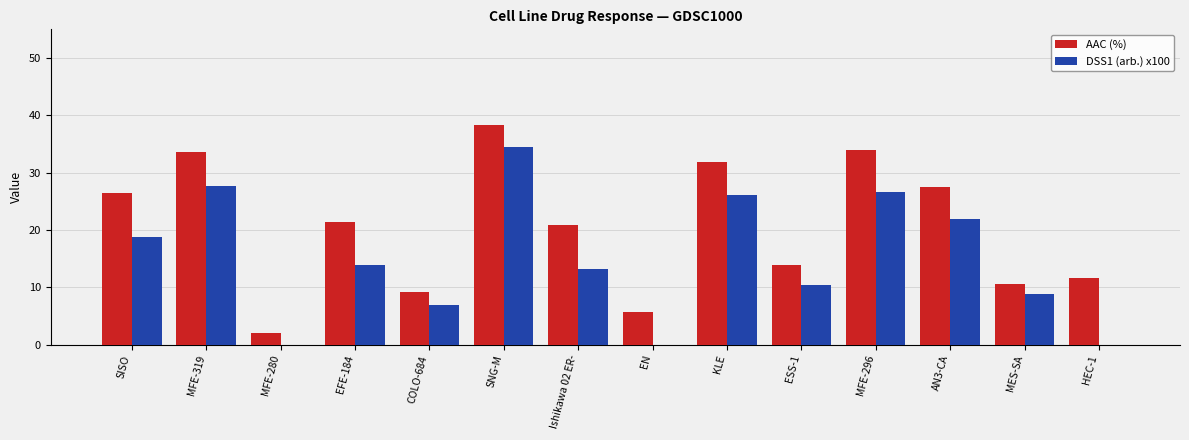

Read the AAC (%) value at EN.

5.7